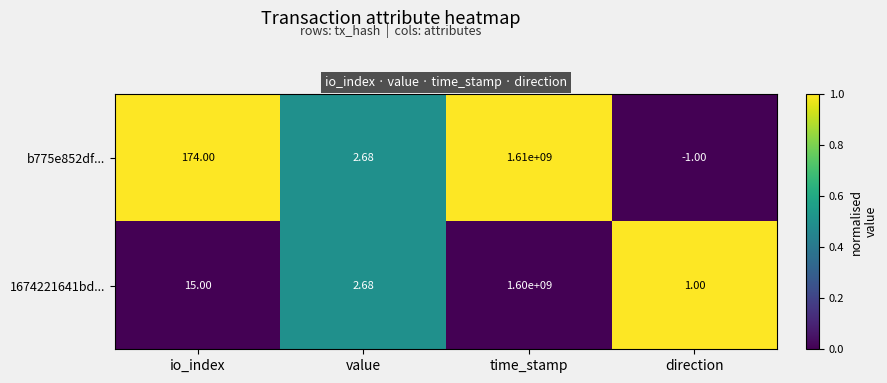

Which category has the highest value across all series?

time_stamp